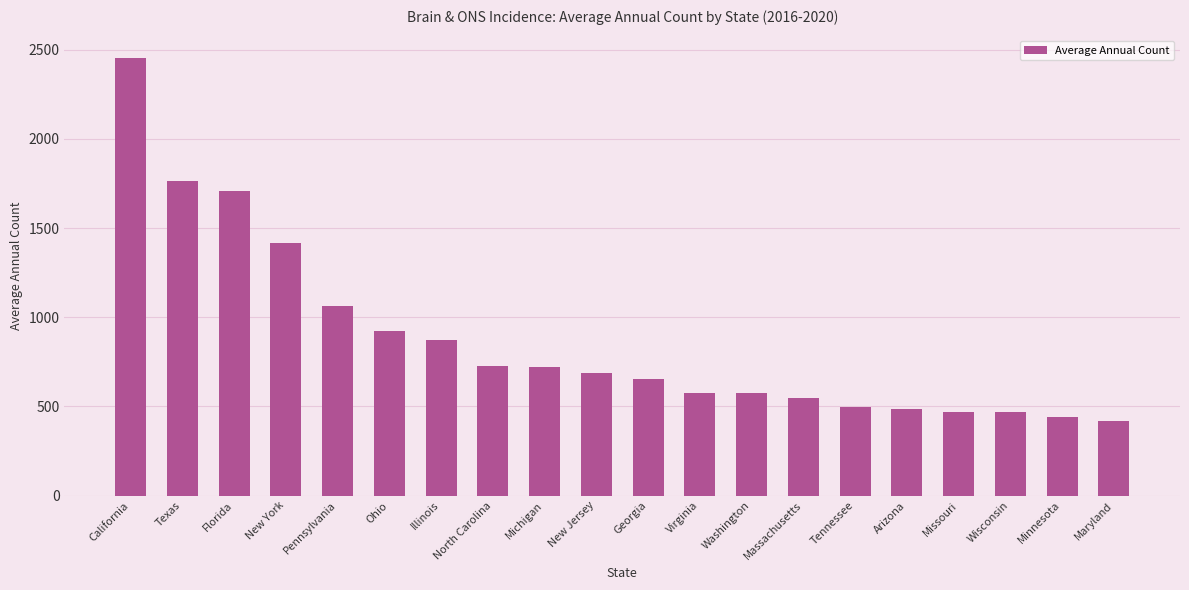

What is the difference between the second highest and second lowest values?

1326